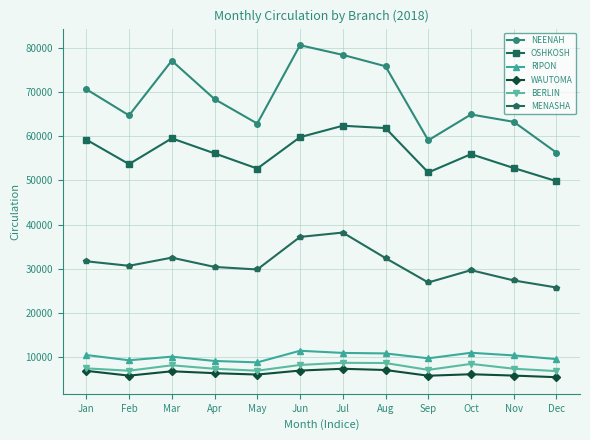

True or false: NEENAH and WAUTOMA cross at least once.

False